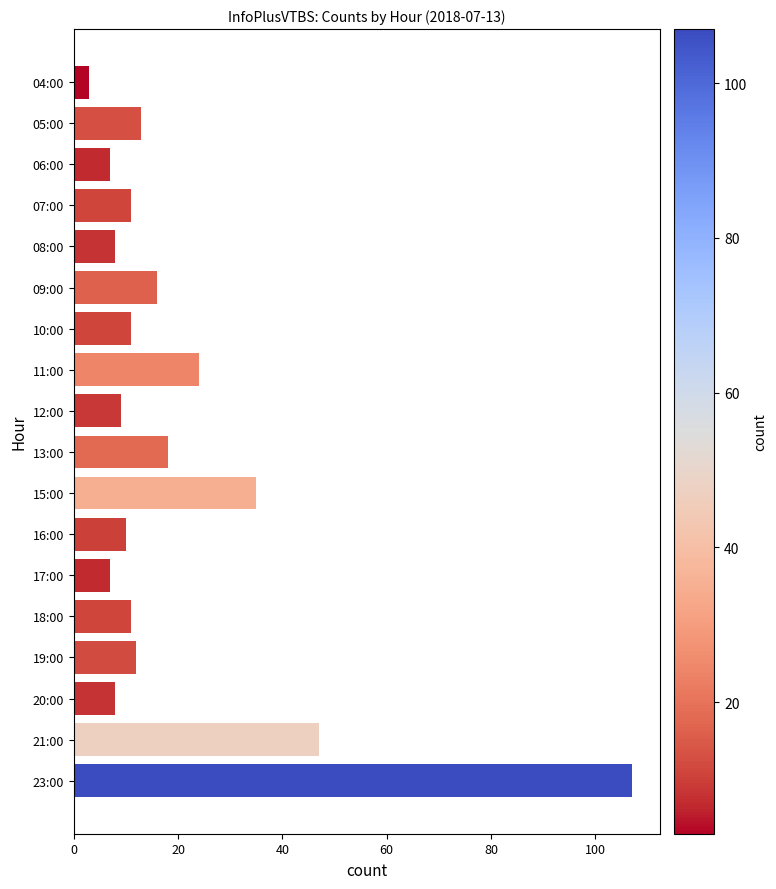

What is the label of the 17th bar from the top?

21:00